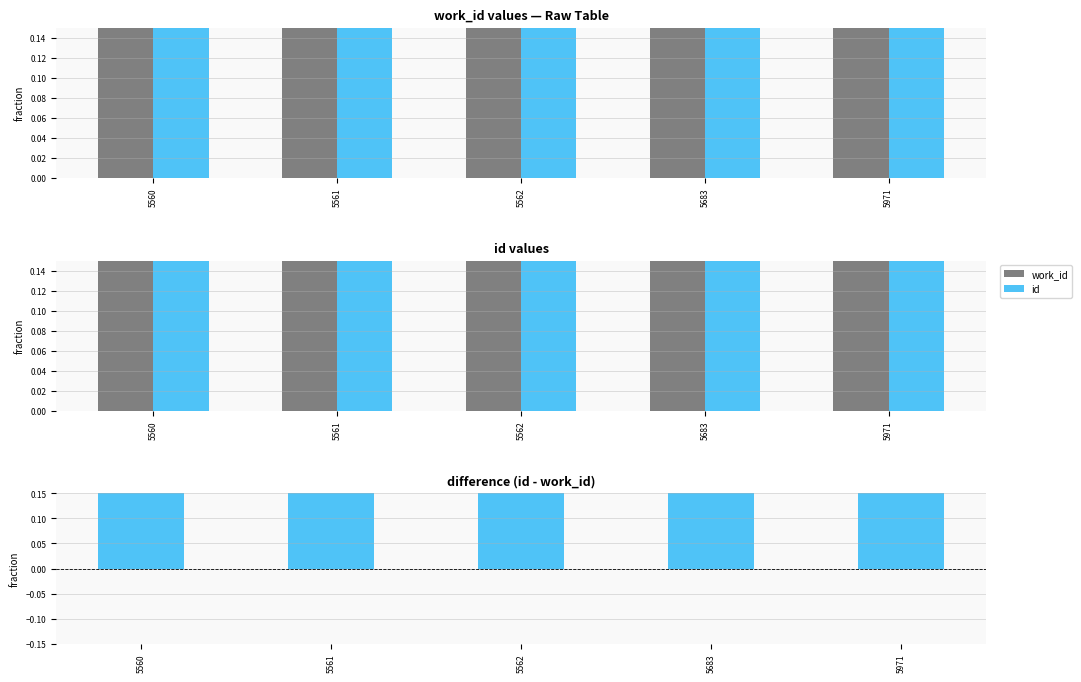

Which series has the largest total across all categories?

id